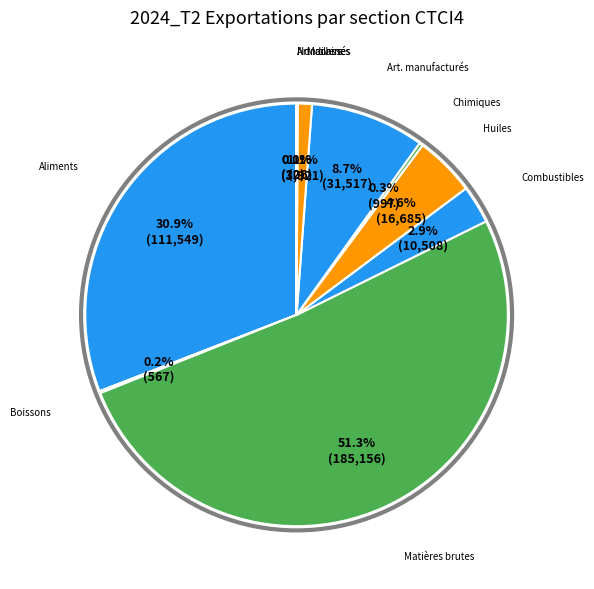

To the nearest percent, what is the difference between the largest and smallest slice percentages?

51%